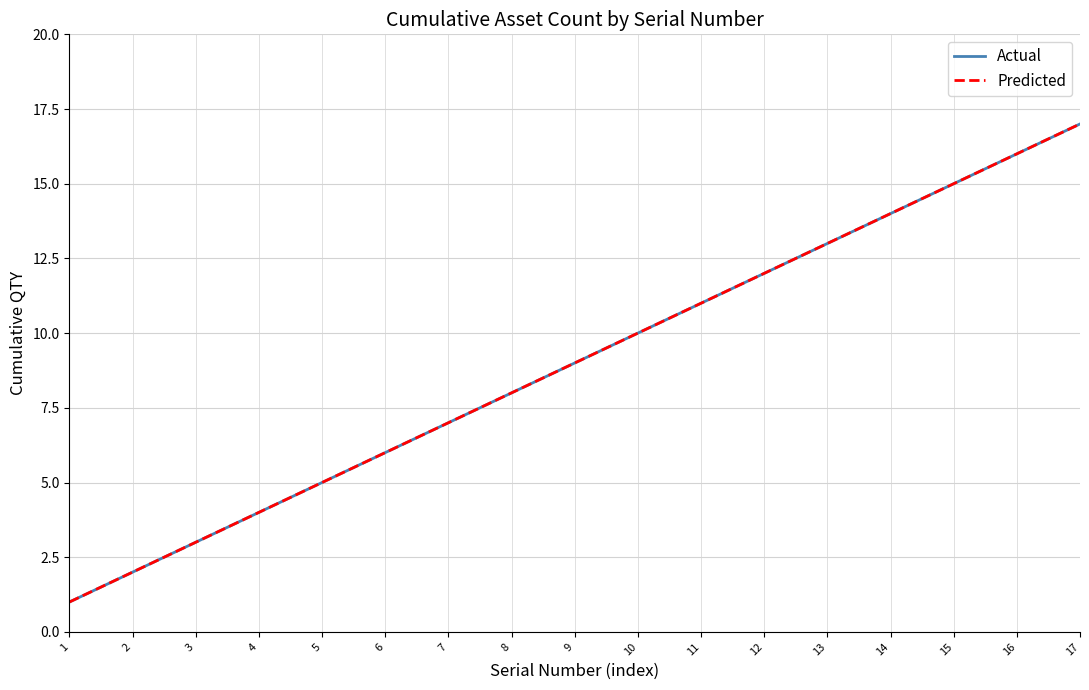

How many lines are shown in the chart?

2